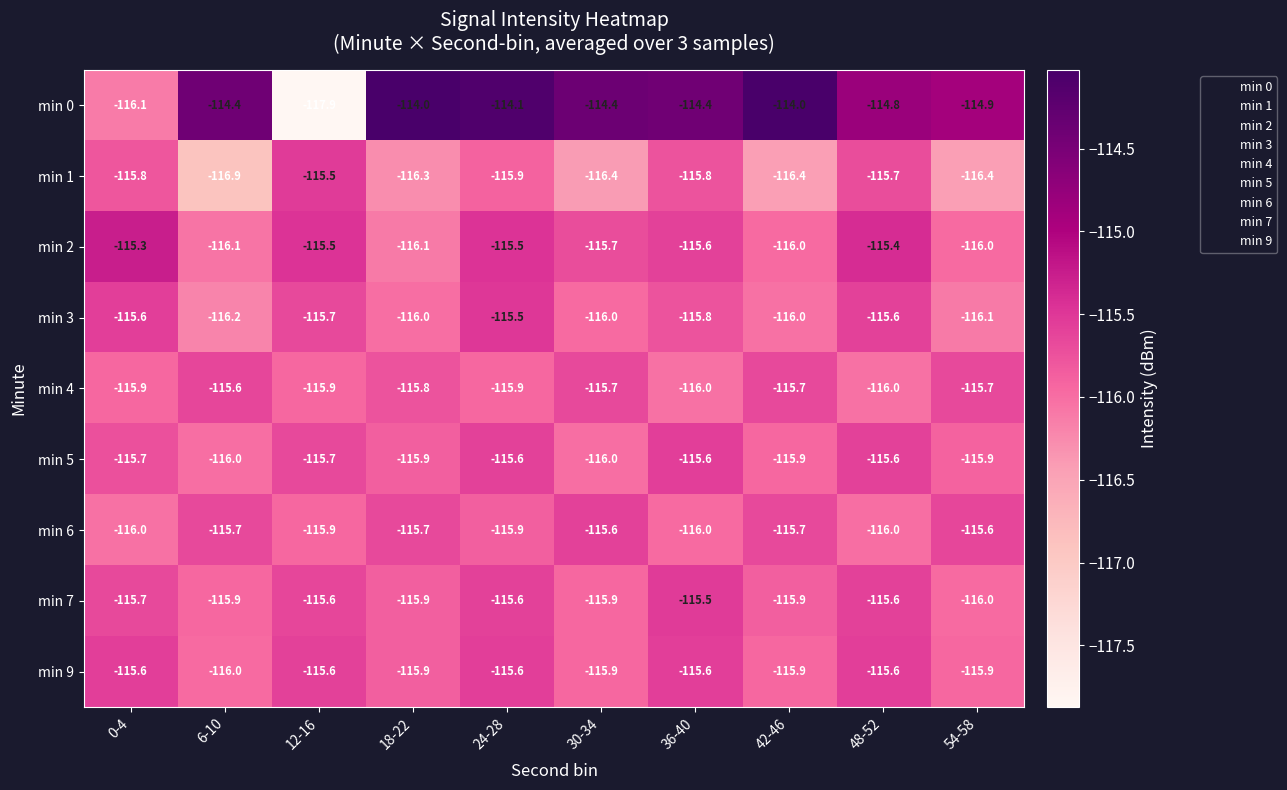

What is the sum of all min 4 values?

-1158.2